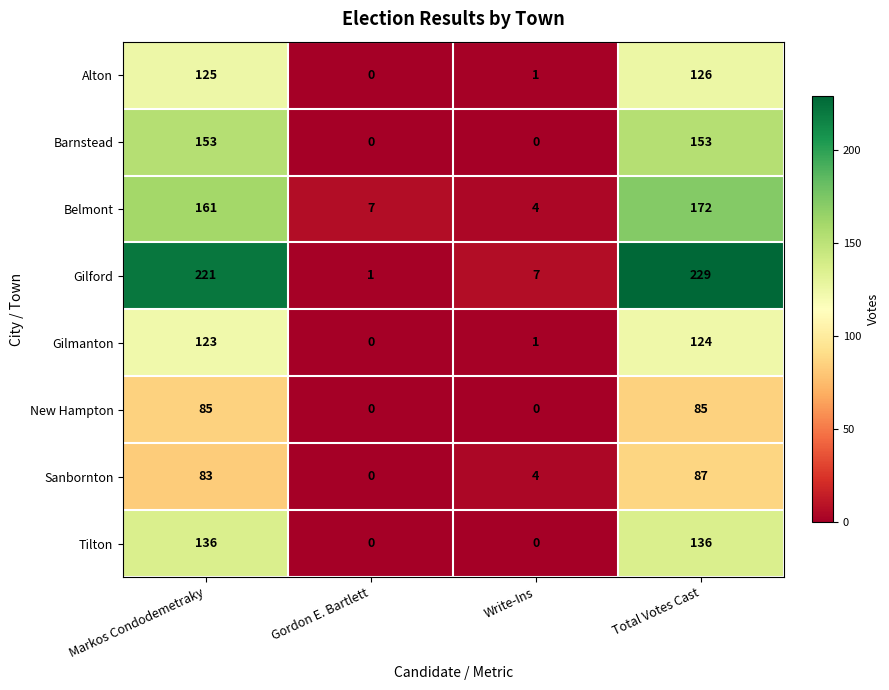

Between Markos Condodemetraky and Write-Ins, which series saw the biggest shift?

Gilford